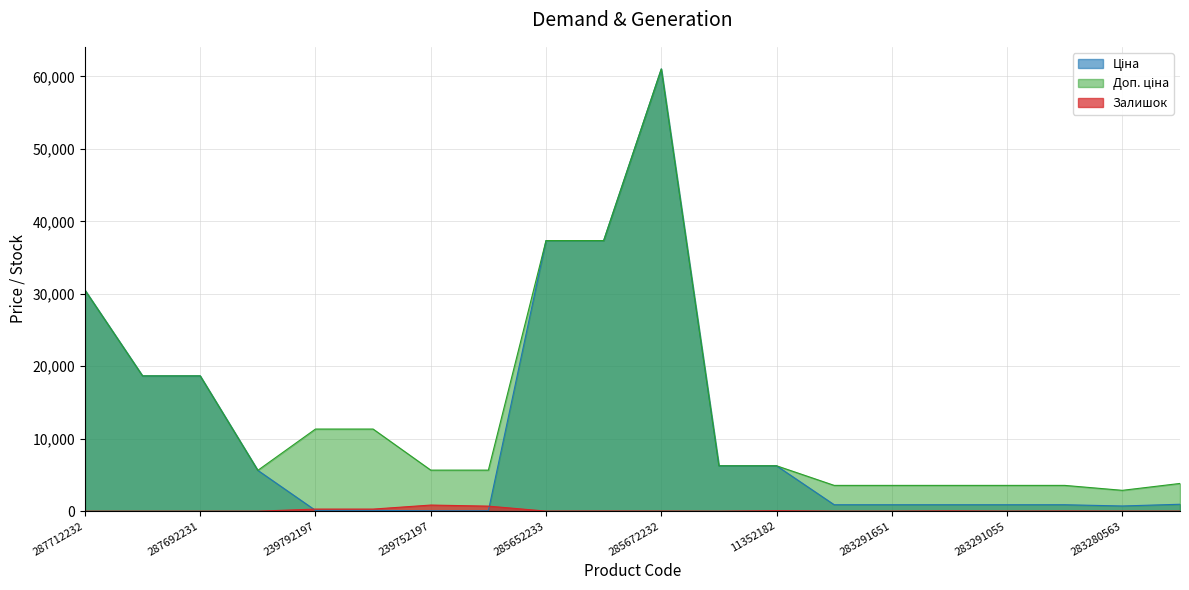

How many data points in Ціна are above 957?

10